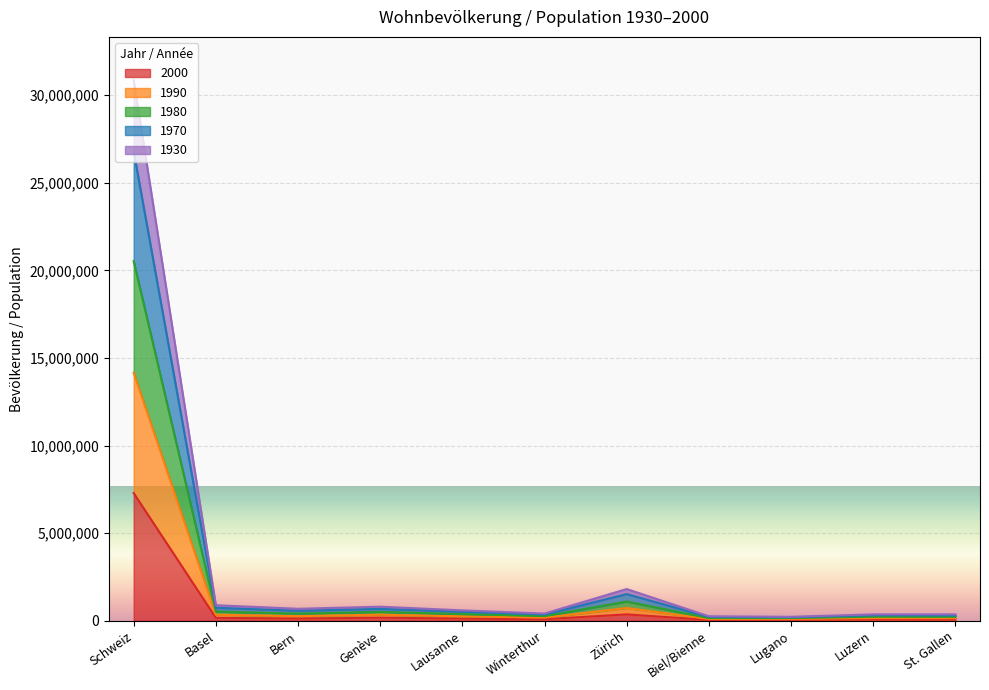

Is the value of 1970 at Bern greater than the value of 1980 at Winterthur?

Yes